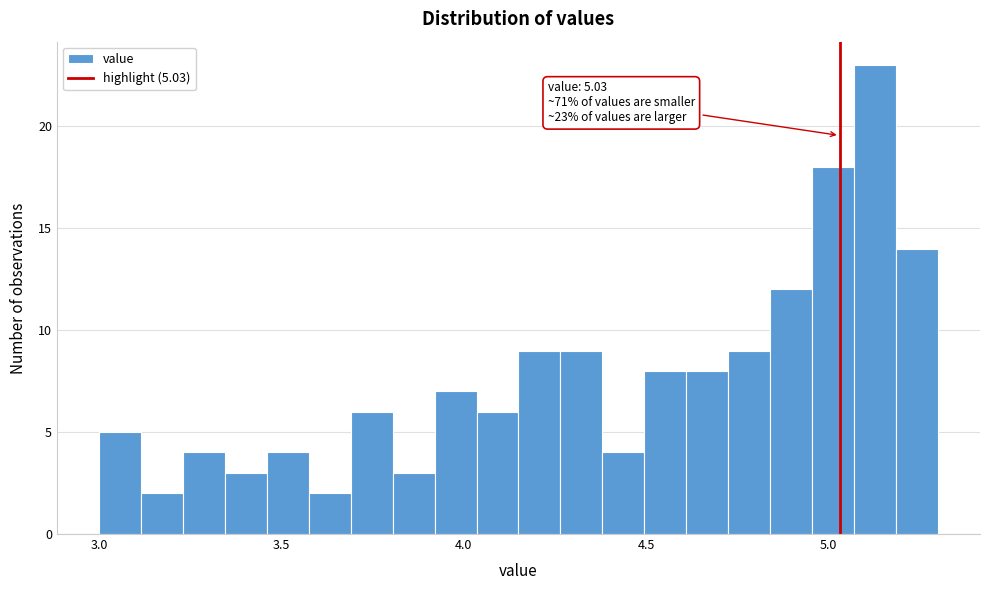

Around what value on the x-axis is the tallest bar? Give the approximate position of its centre, as read against the axis.

5.15